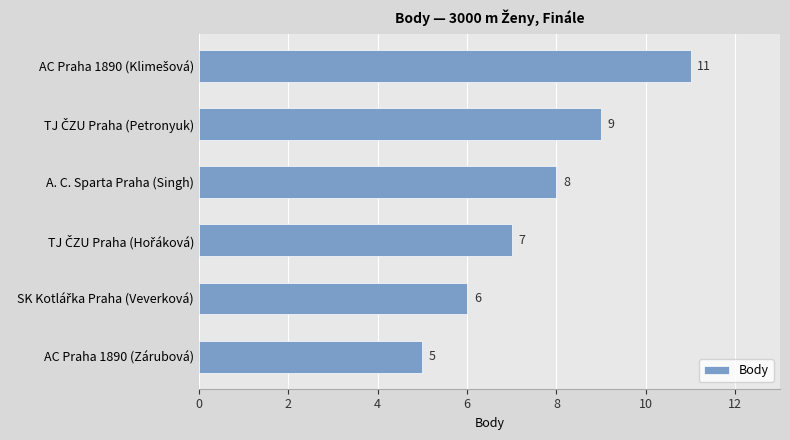

How many values are below 8?

3